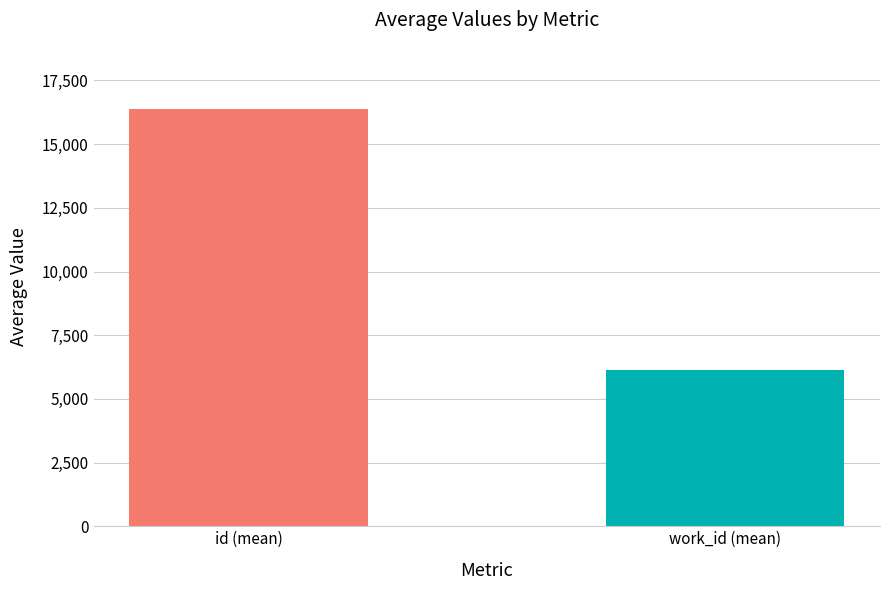

What are all the series names shown in the legend?

id, work_id